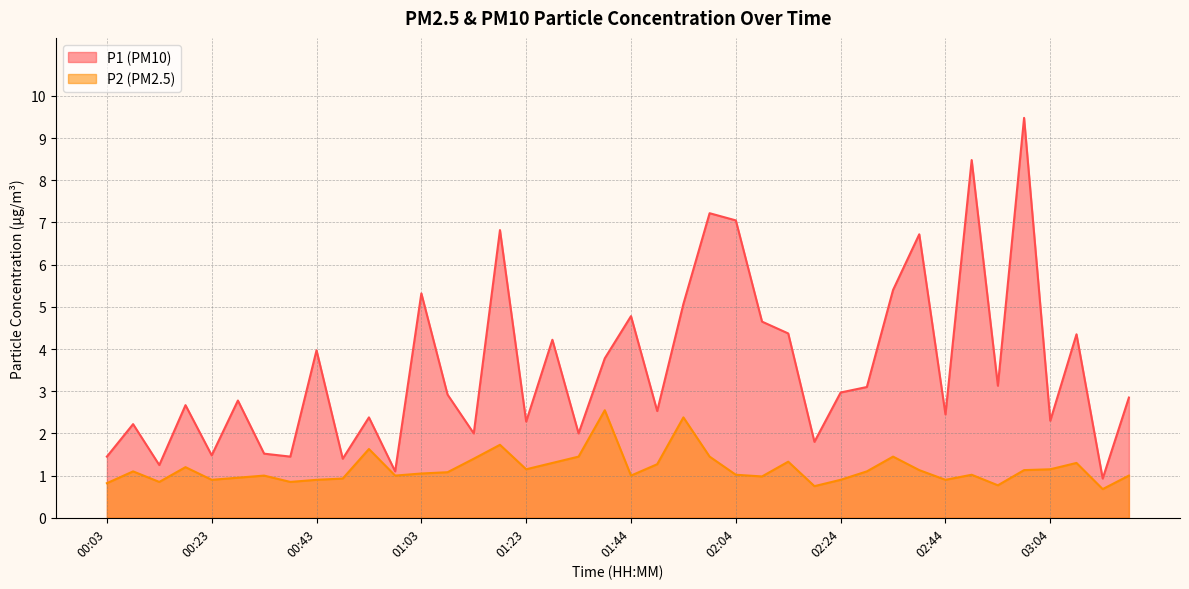

What is the label of the 3rd point from the right?

03:10